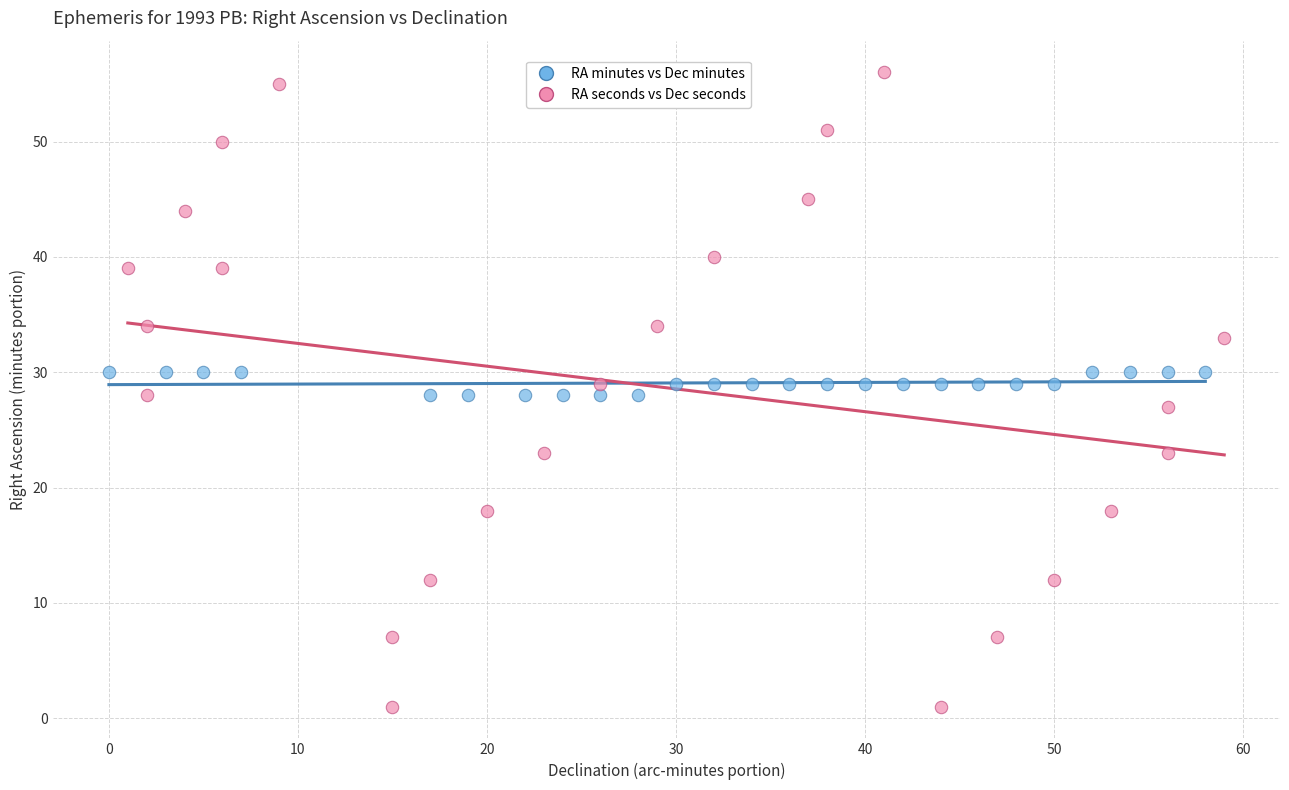

Which series has the widest spread of Y values?

RA seconds vs Dec seconds